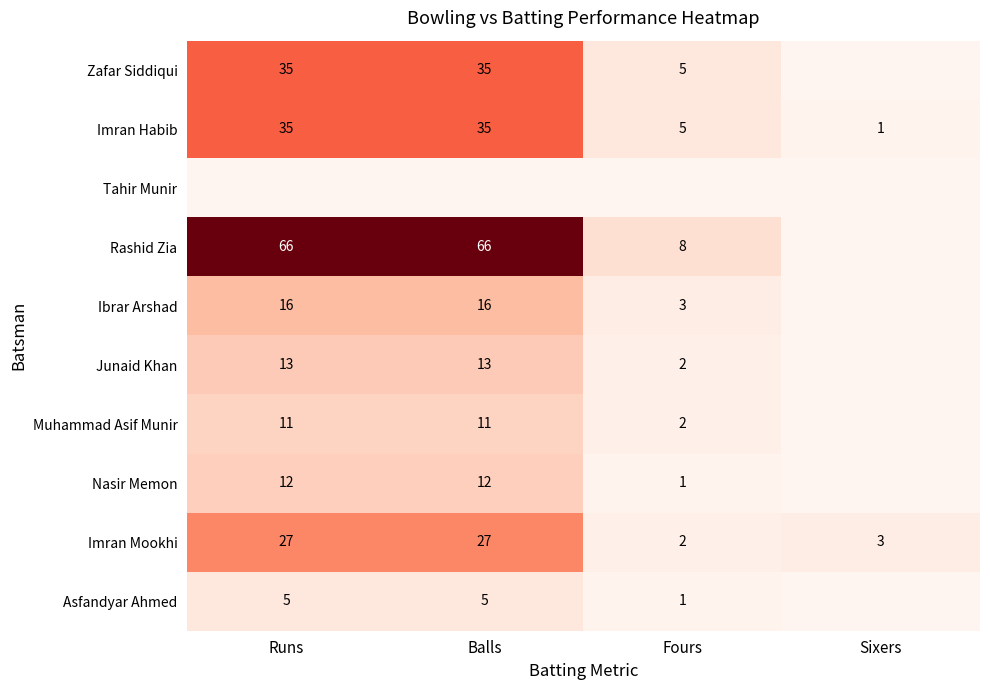

Is the value of Zafar Siddiqui at Balls greater than the value of Ibrar Arshad at Balls?

Yes